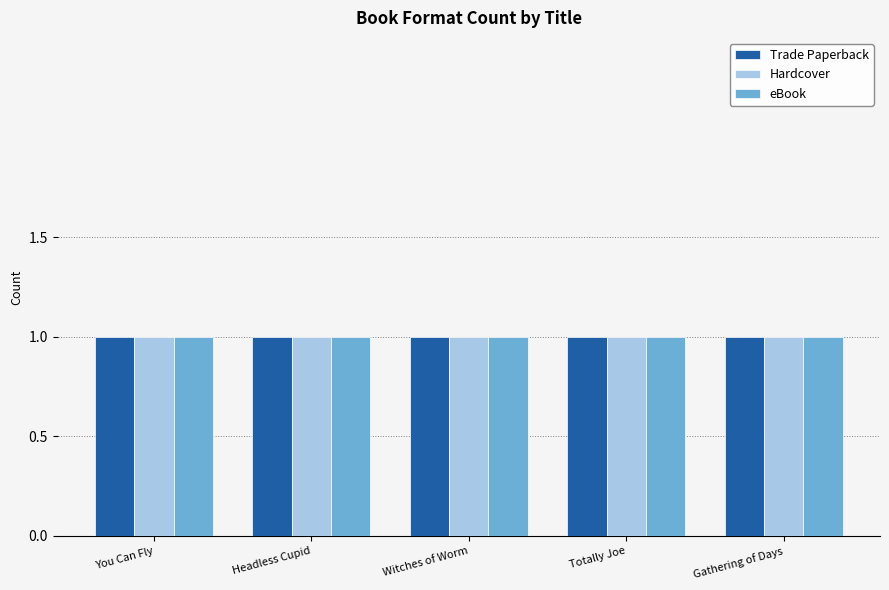

At which label is Hardcover closest to 253097615?

Totally Joe